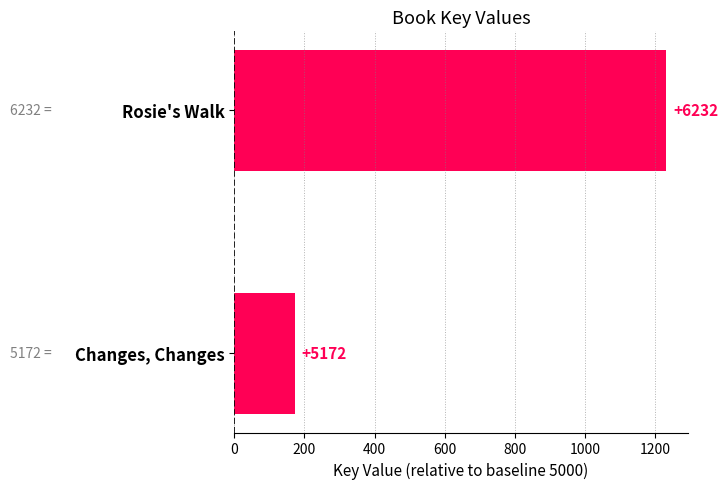

How many values are between 172 and 1232?

2